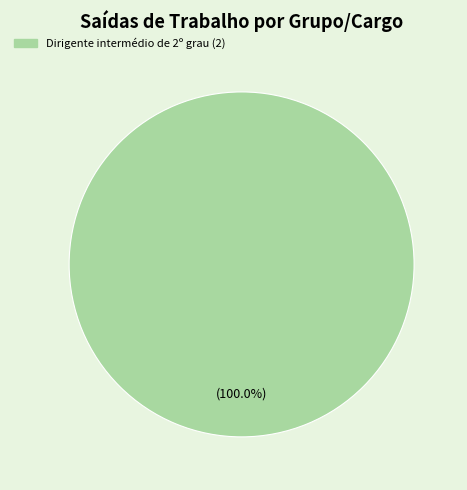

How many segments does this pie chart have?

1